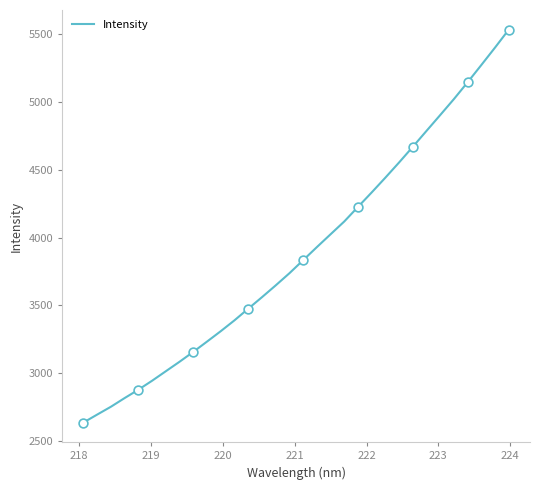

What is the minimum value shown in the chart?

2635.5